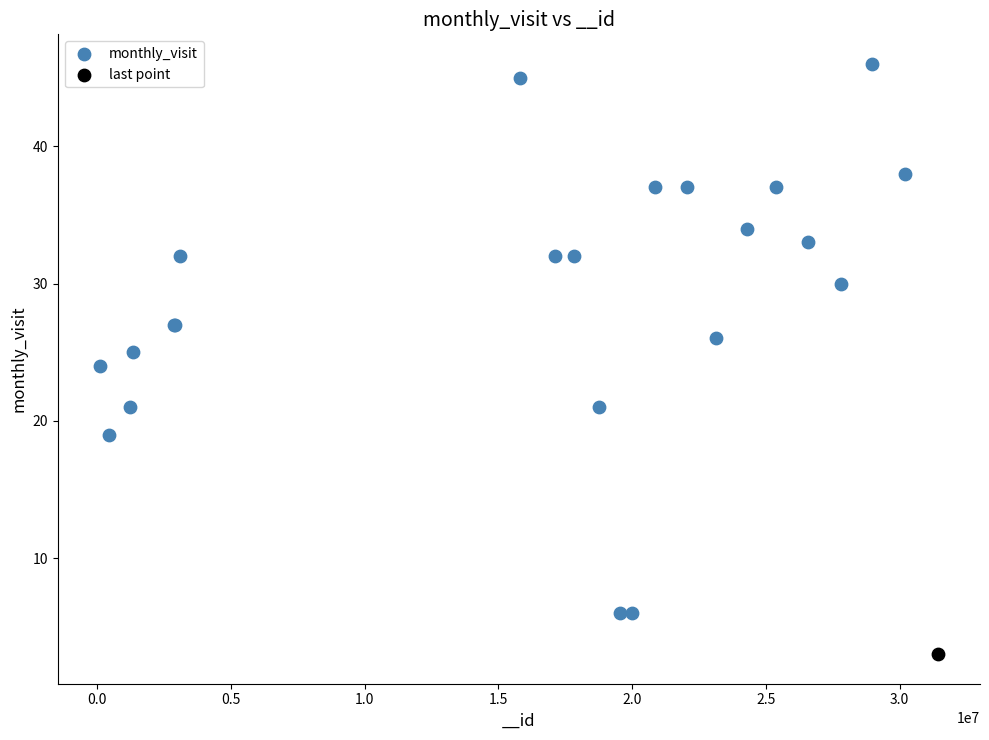

What are all the series names shown in the legend?

monthly_visit, last point